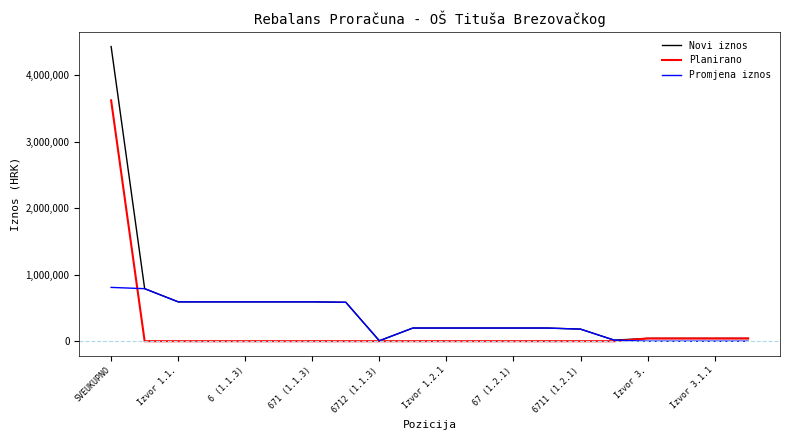

At how many categories does at least one series exceed 761728?

2